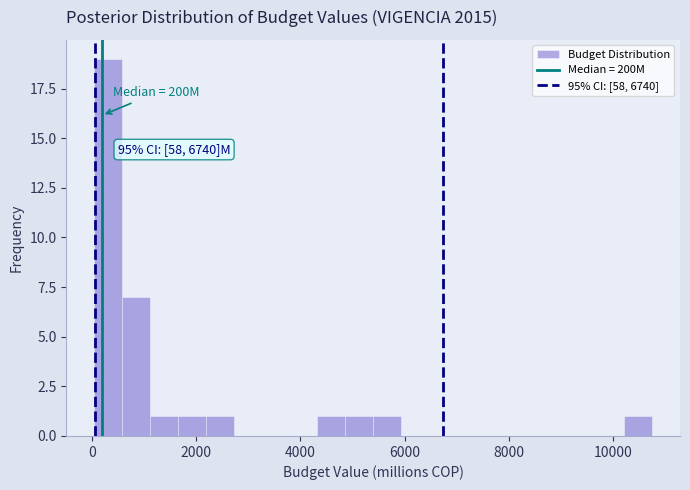

Read against the x-axis, roughly where is the centre of the tallest bar?

400